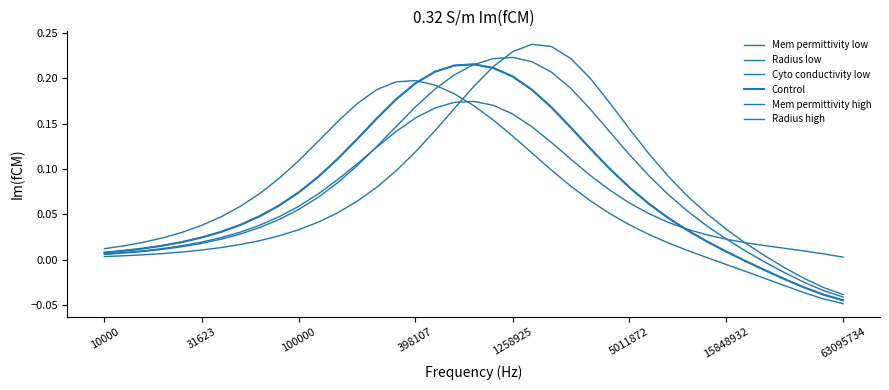

At how many categories does at least one series exceed 0?

39